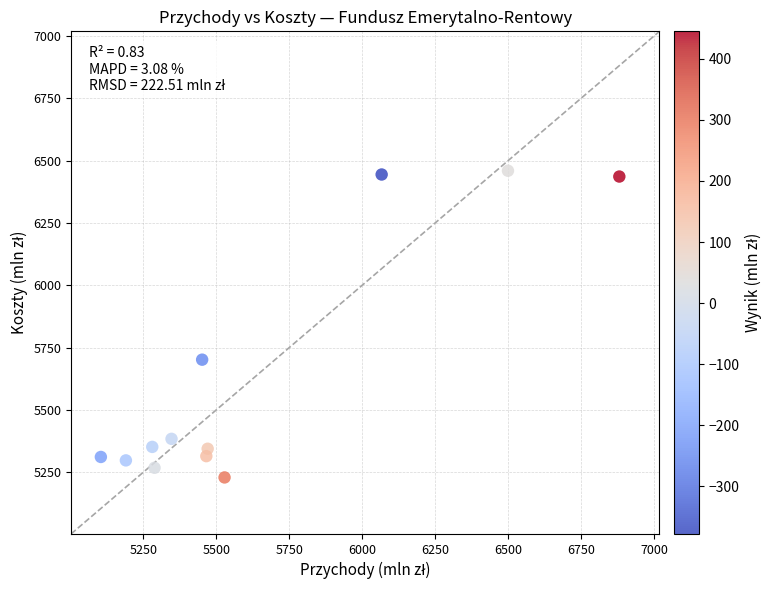

What Y value in the scatter plot is closest to 5844?

5701.3